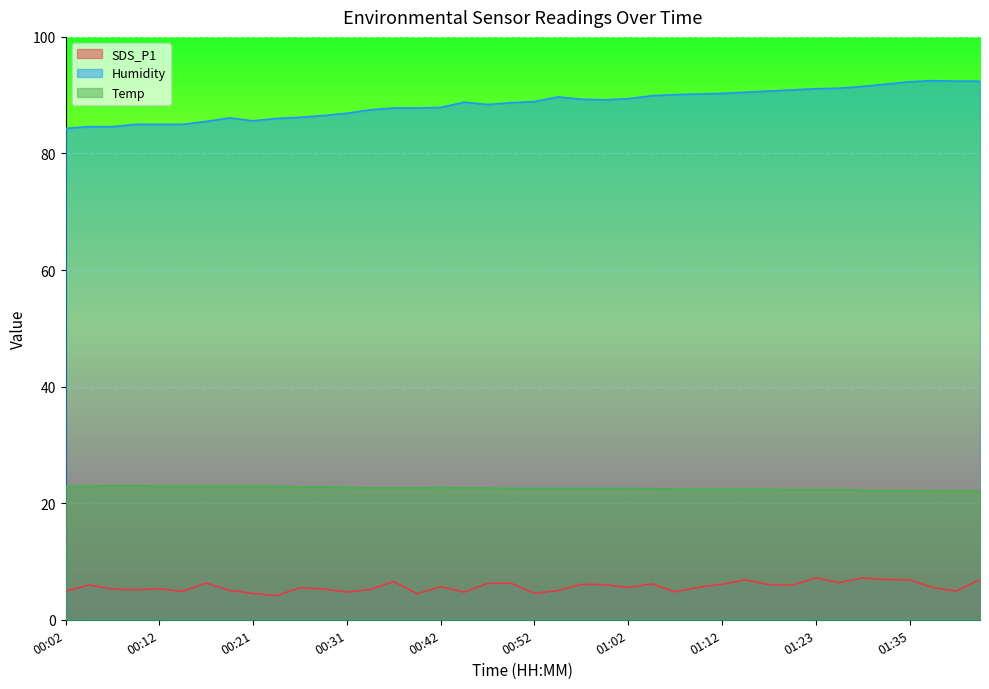

True or false: Temp and SDS_P1 intersect in this chart.

False